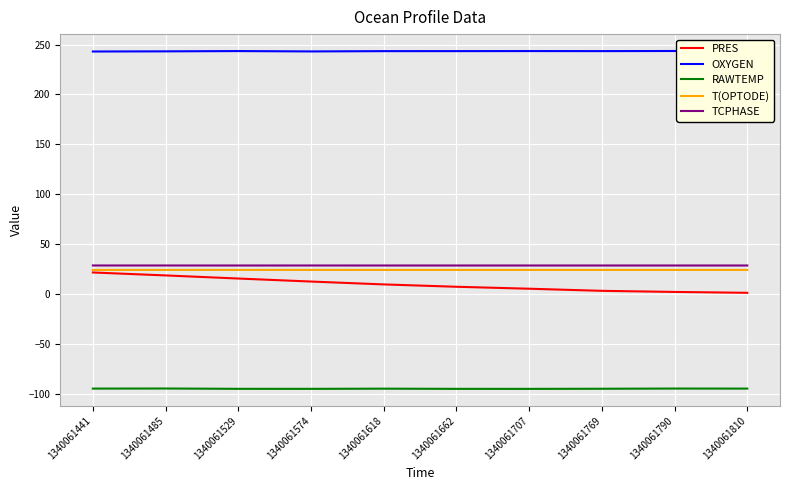

What is the greatest value displayed?

243.6